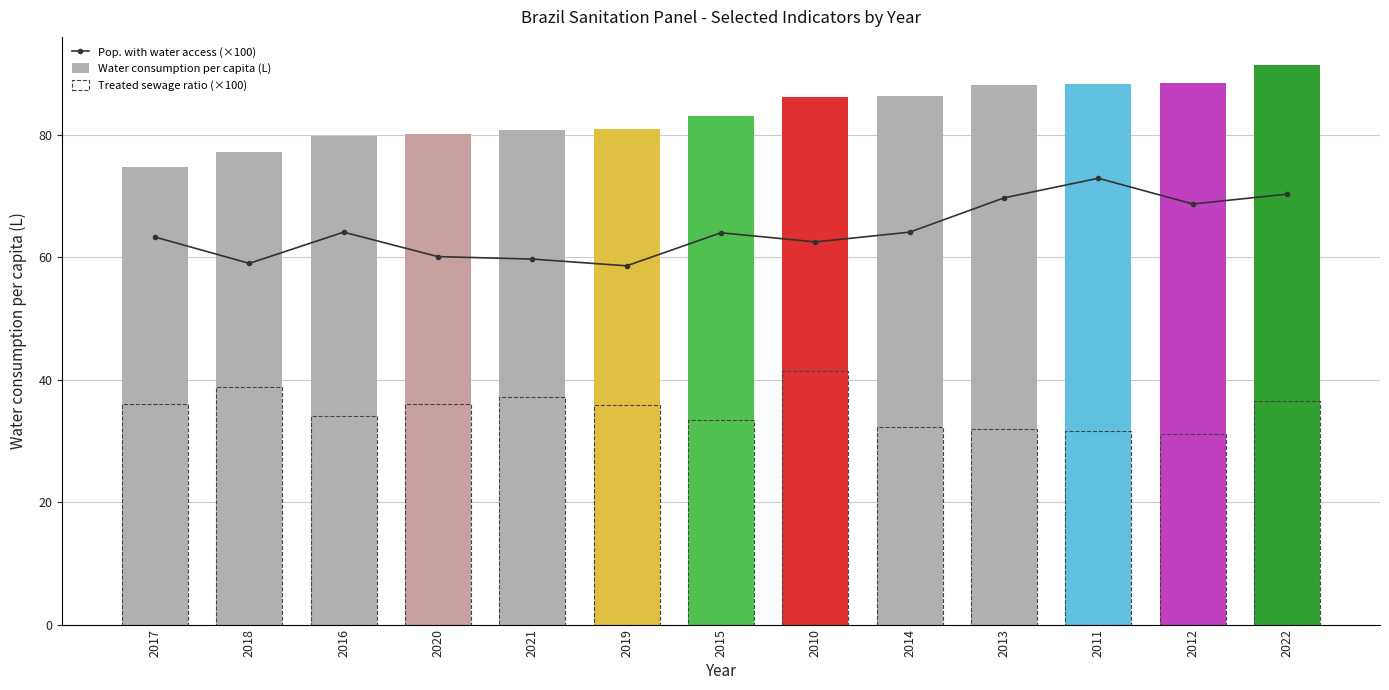

Reading left to right, extract all data points from this chart.

Pop. with water access (×100): 2017=63.3	2018=59.0	2016=64.1	2020=60.1	2021=59.7	2019=58.6	2015=64.0	2010=62.5	2014=64.1	2013=69.7	2011=72.9	2012=68.7	2022=70.3
Water consumption per capita (L): 2017=74.7	2018=77.2	2016=79.9	2020=80.2	2021=80.8	2019=80.9	2015=83.0	2010=86.2	2014=86.4	2013=88.1	2011=88.3	2012=88.4	2022=91.4
Treated sewage ratio (×100): 2017=36.1	2018=38.8	2016=34.1	2020=36.0	2021=37.1	2019=35.9	2015=33.4	2010=41.5	2014=32.3	2013=32.0	2011=31.7	2012=31.2	2022=36.6